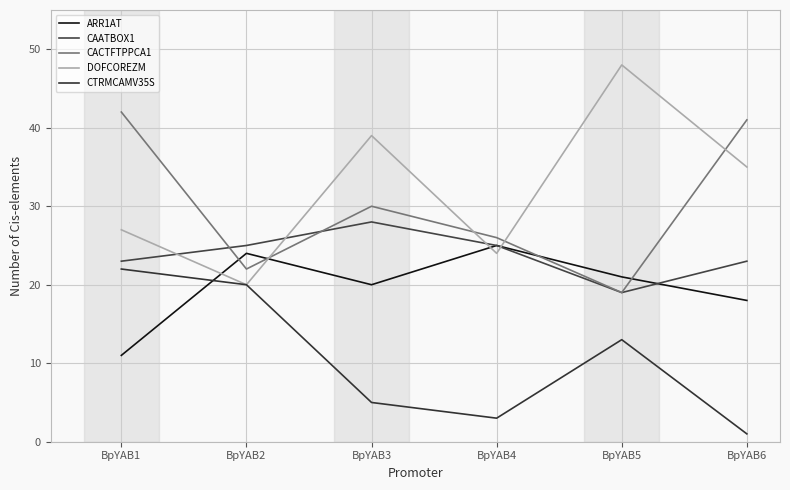

What is the average value of the CACTFTPPCA1 series?

30